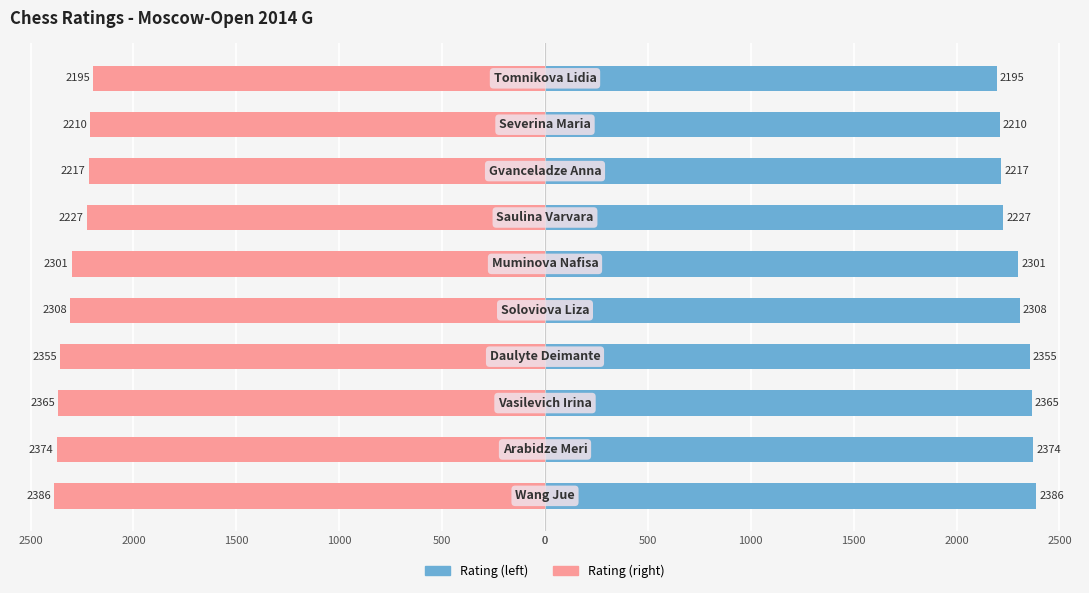

List the series in order of their overall mean, highest first.

Rating, Mirror Rating